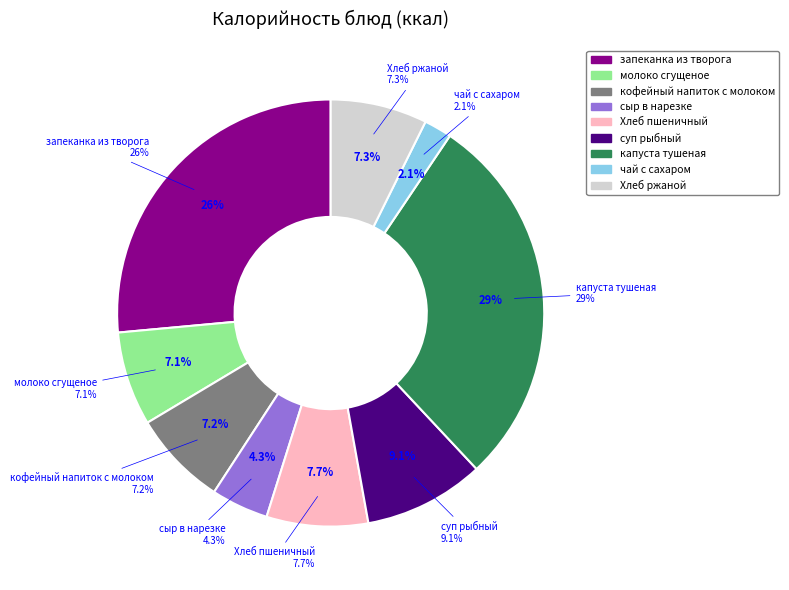

To the nearest percent, what is the difference between the largest and smallest slice percentages?

27%